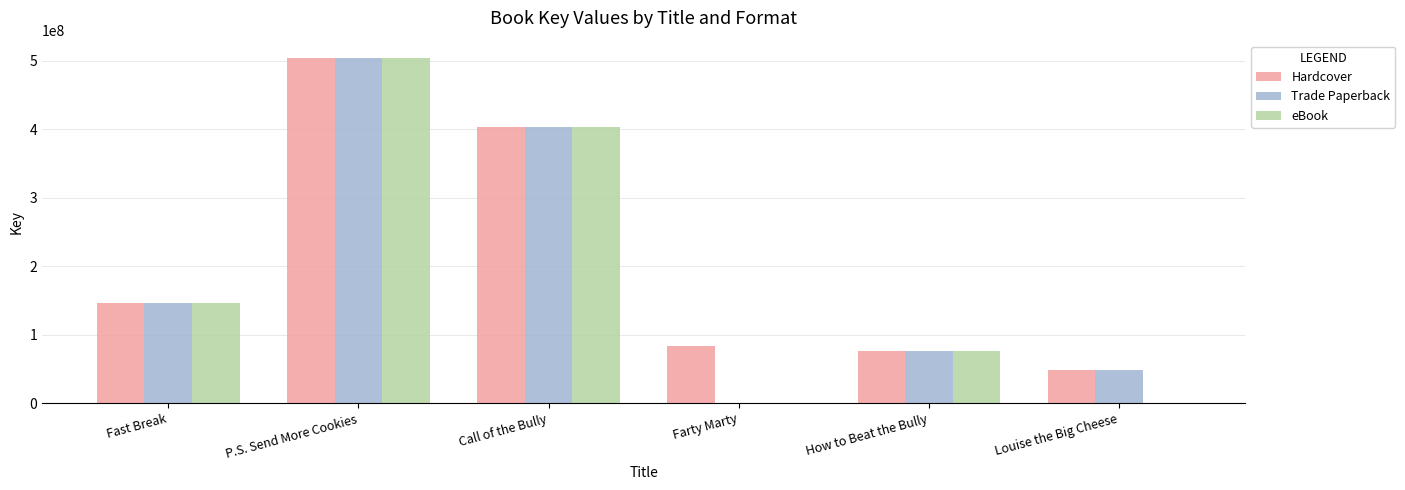

Reading left to right, list all the values displayed in this chart.

Hardcover: 146183208	504148844	402827556	83957336	75588090	47862976
Trade Paperback: 146183208	504148844	402827556	0	75588090	47862976
eBook: 146183208	504148844	402827556	0	75588090	0